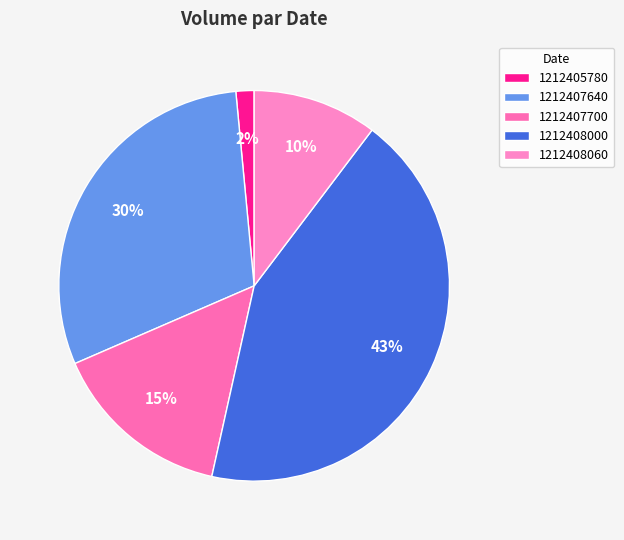

Rank the categories by value from lowest to highest.

1212405780, 1212408060, 1212407700, 1212407640, 1212408000